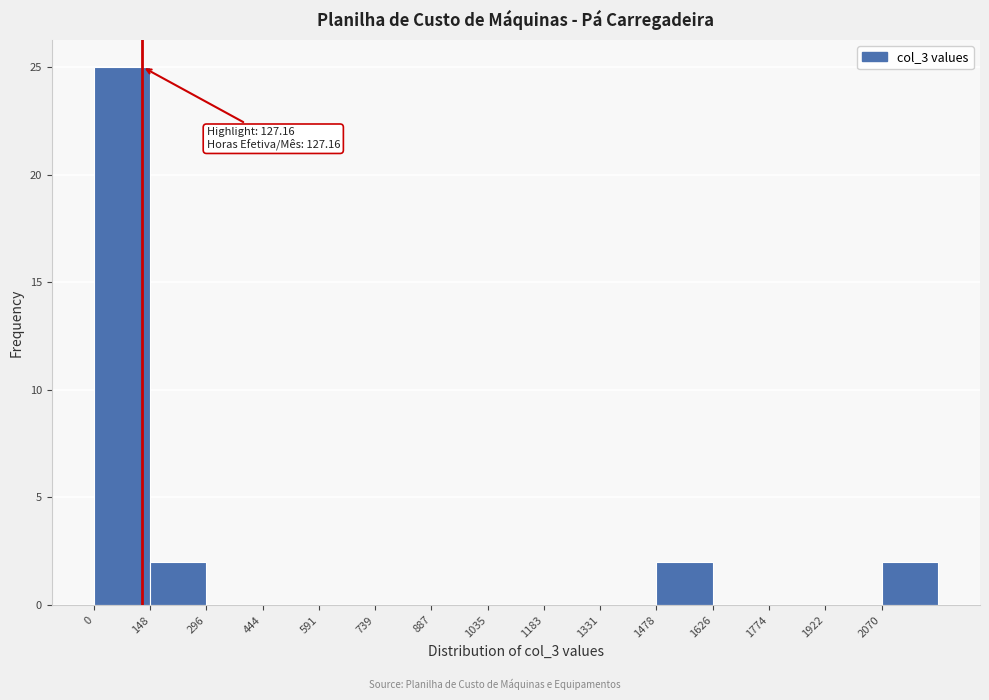

Over which range of the x-axis is the bar tallest?

0 to 140